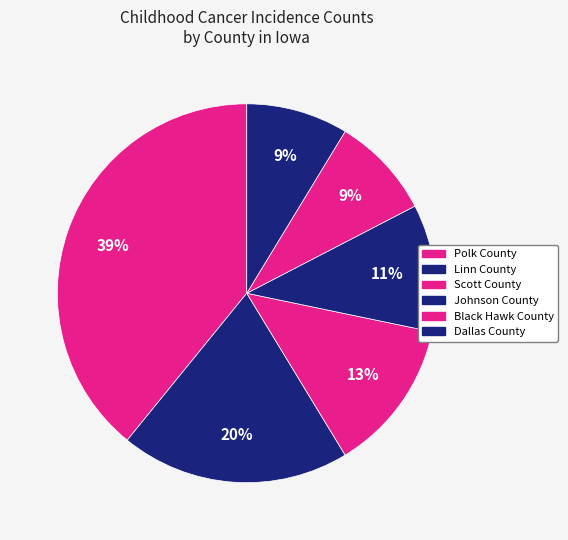

Does Linn County account for over 50% of the chart?

No